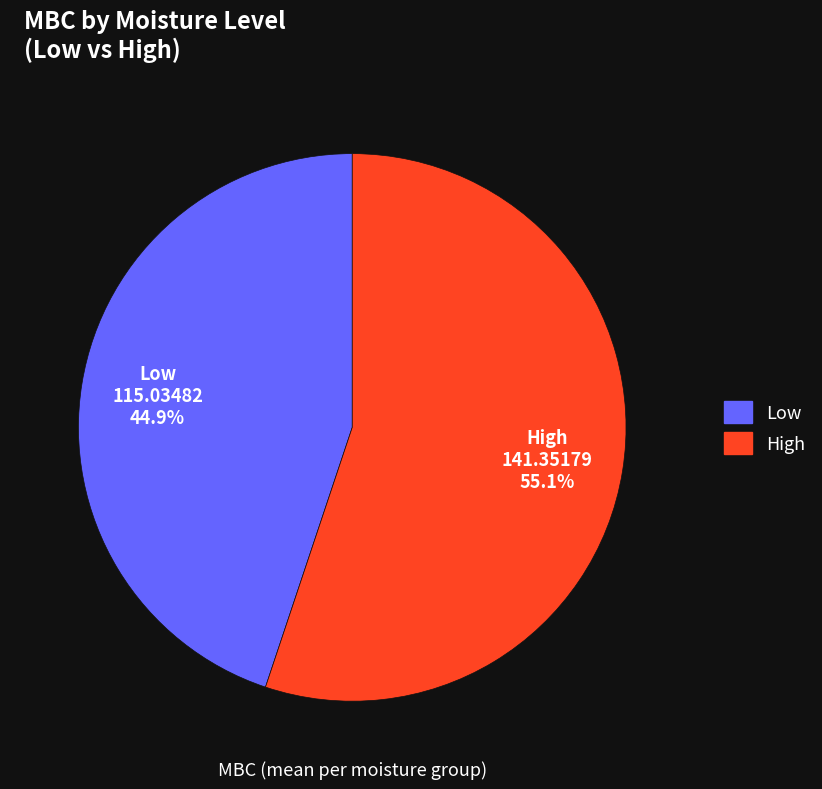

Is Low the majority of the pie?

No